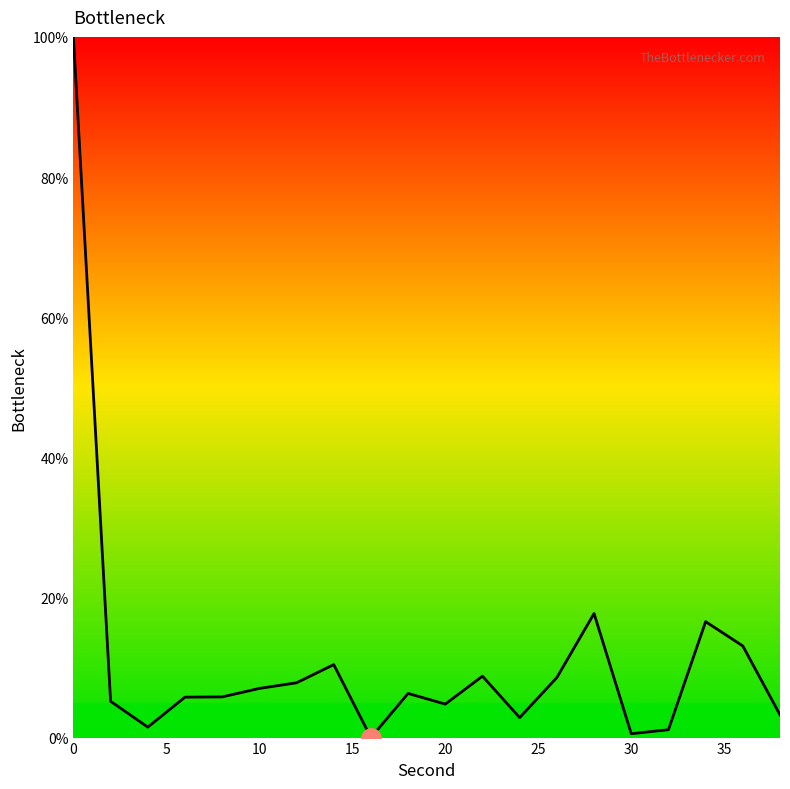

What is the difference between the maximum and minimum values?

100.0